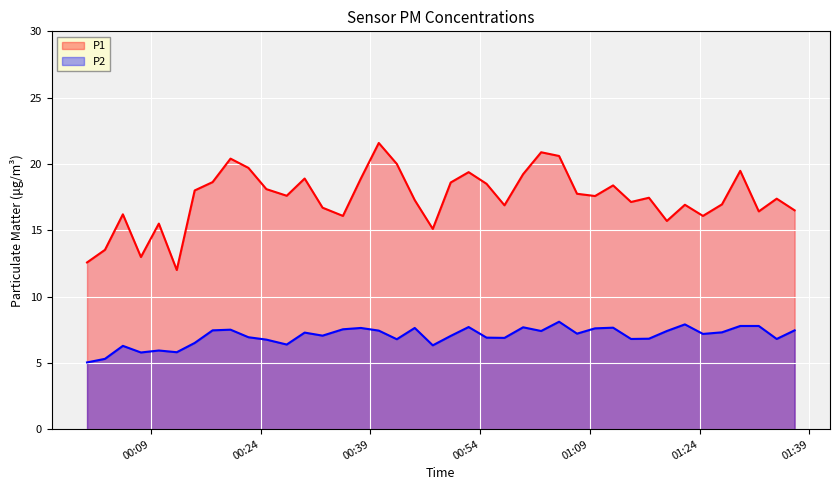

How many lines are shown in the chart?

2